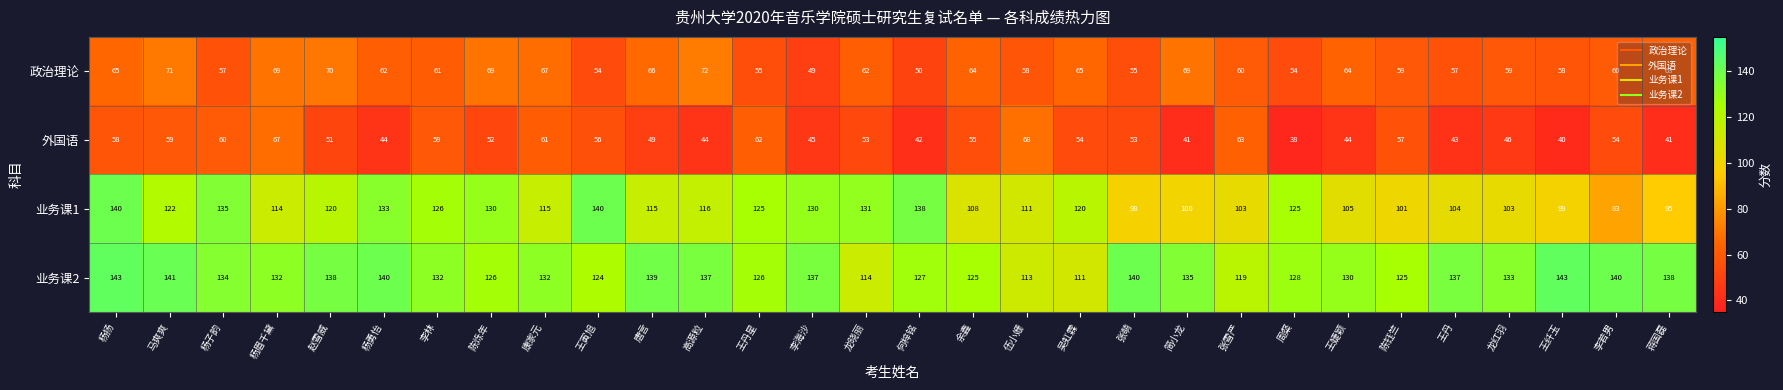

List the series in order of their peak value, highest first.

业务课2, 业务课1, 政治理论, 外国语